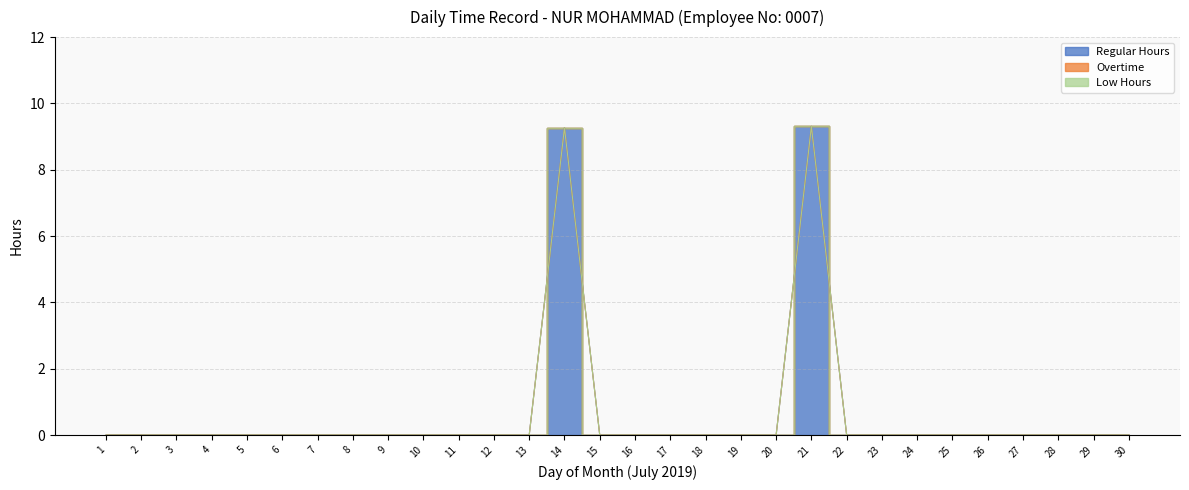

What is the maximum value shown in the chart?

9.3